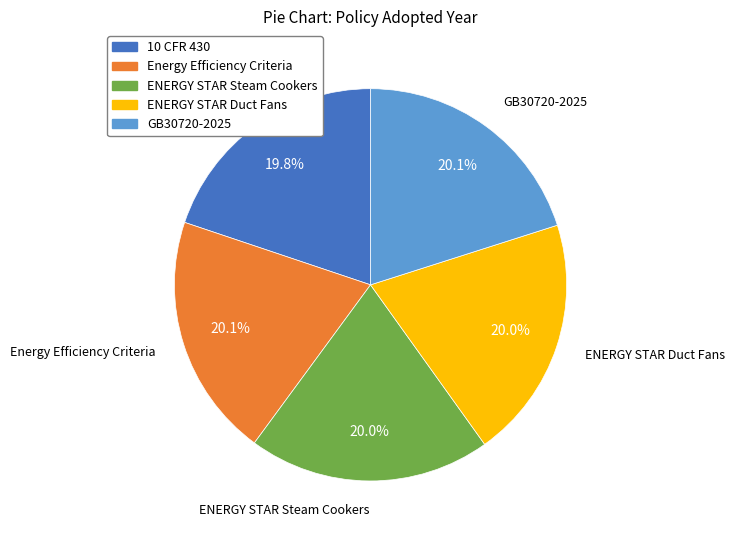

Is the sum of Energy Efficiency Criteria and 10 CFR 430 greater than half?

No